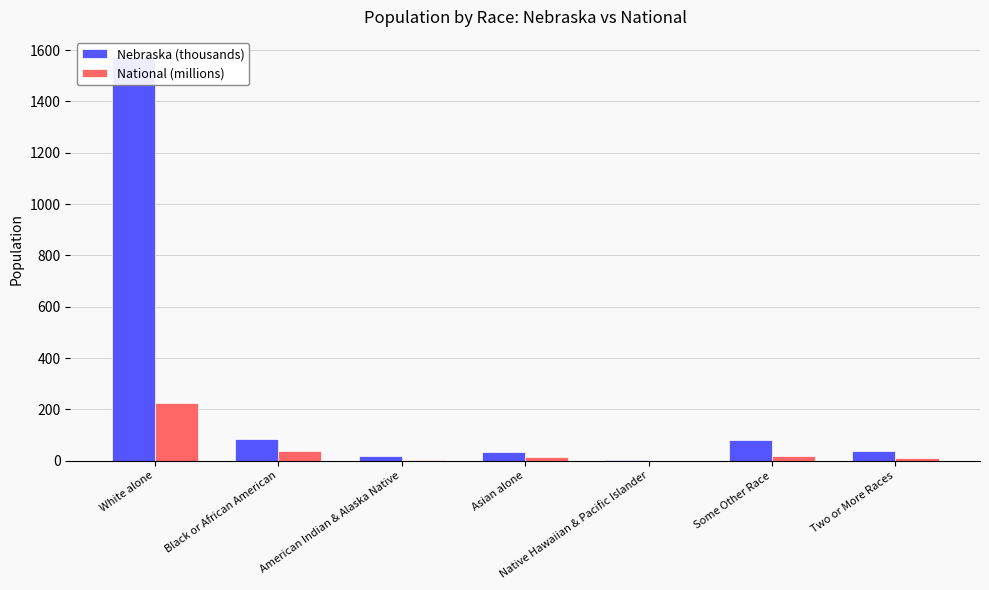

What is the sum of all Nebraska (thousands) values?

1826.3